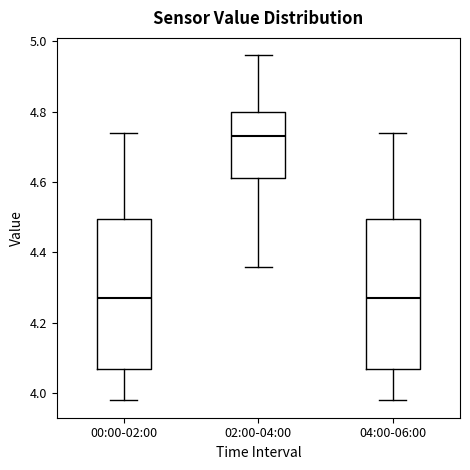

Which box has the highest median line?

02:00-04:00